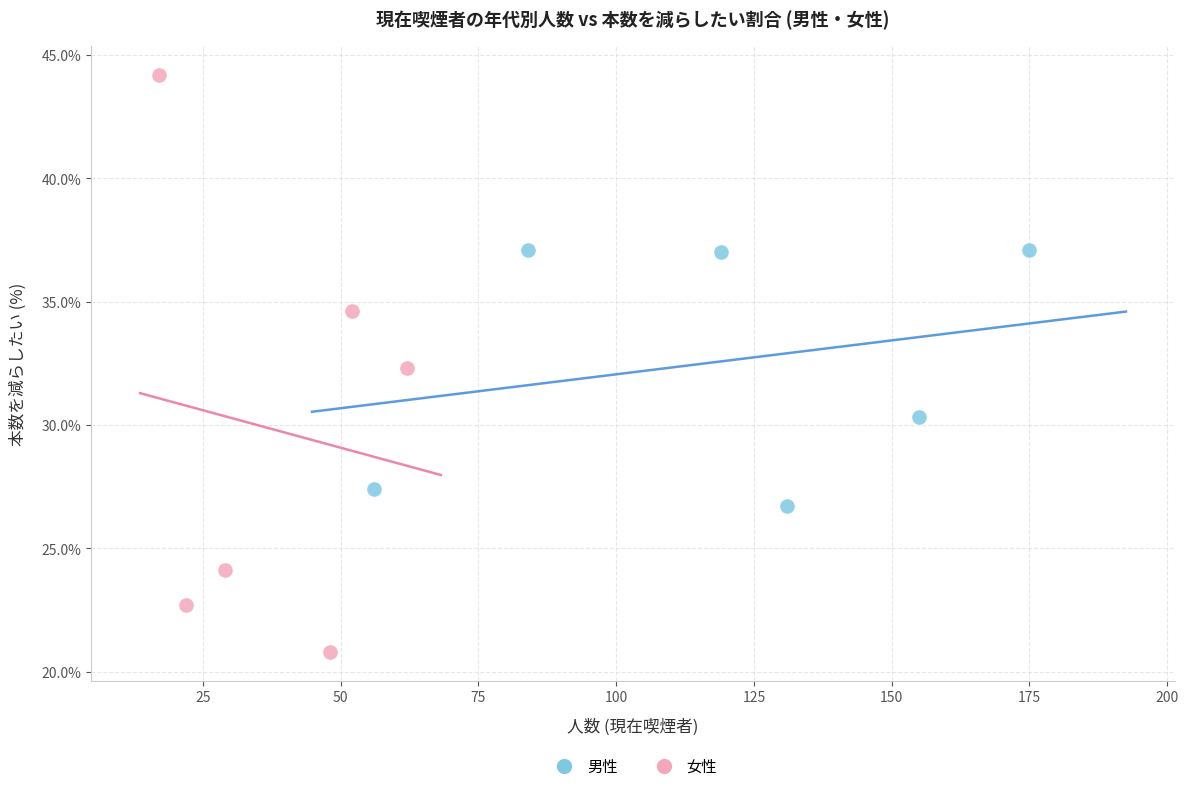

Which series contains the highest Y value?

女性